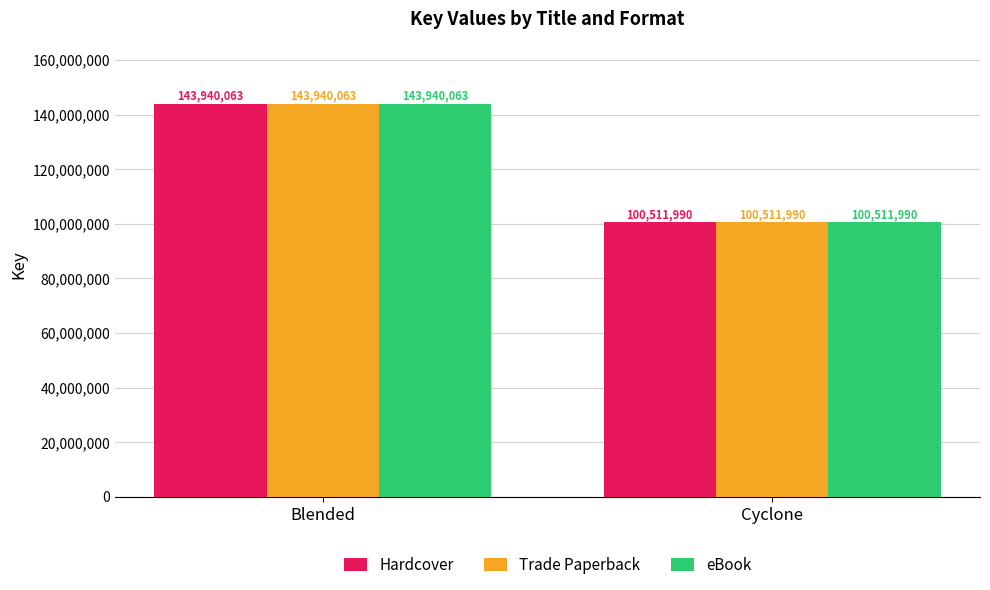

How many groups of bars are there?

2